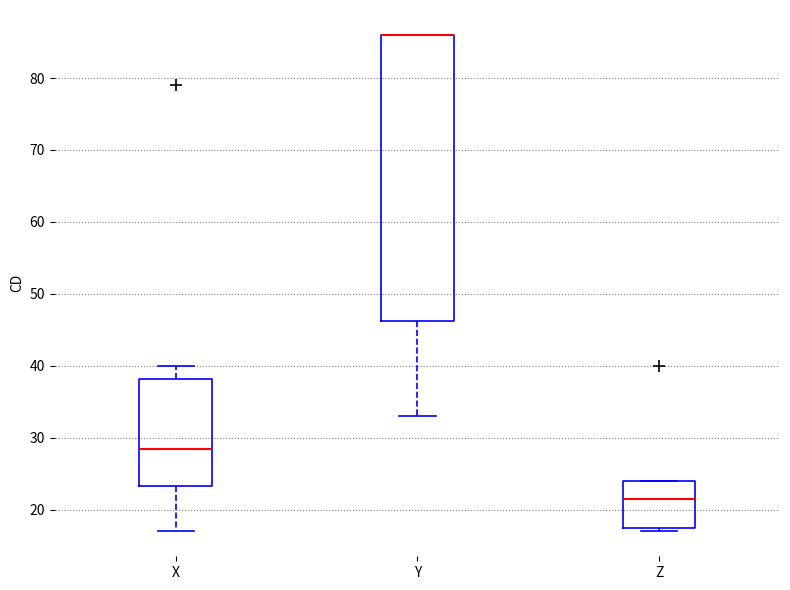

Which box is the tallest, from its lower edge to its upper edge?

Y